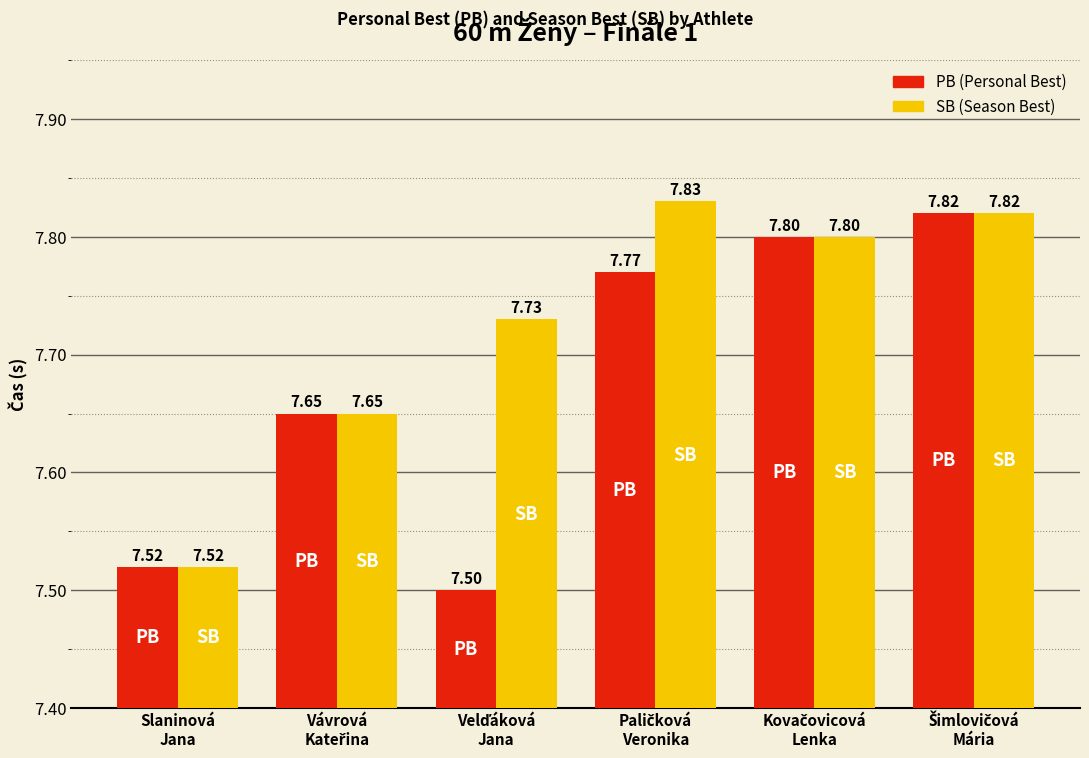

How many categories are shown in the chart?

6